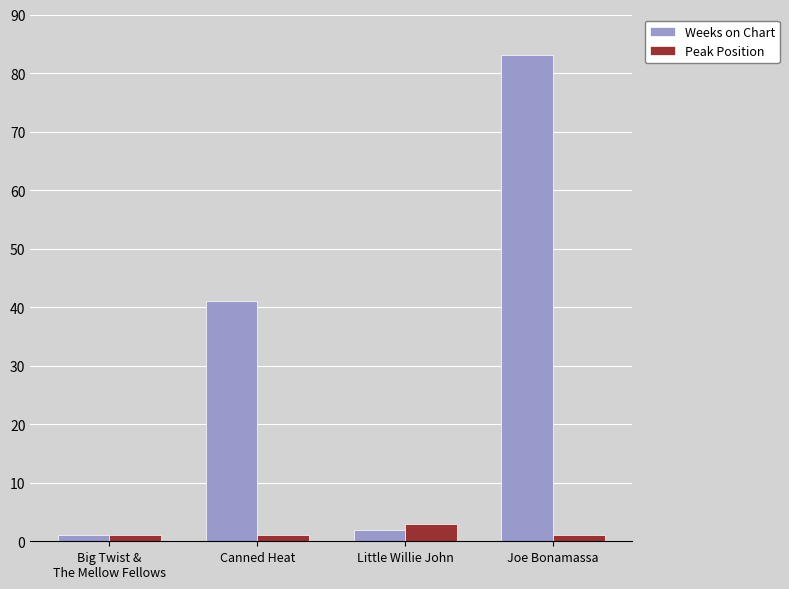

Which category has the highest value in the Weeks on Chart series?

Joe Bonamassa